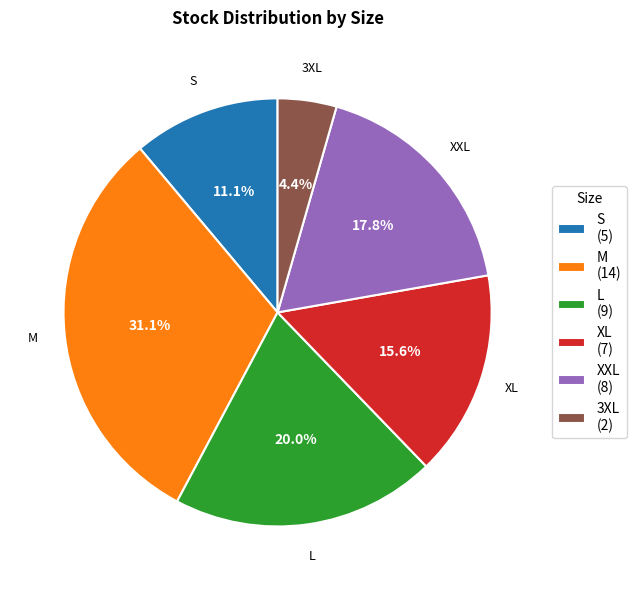

Does L account for over 50% of the chart?

No